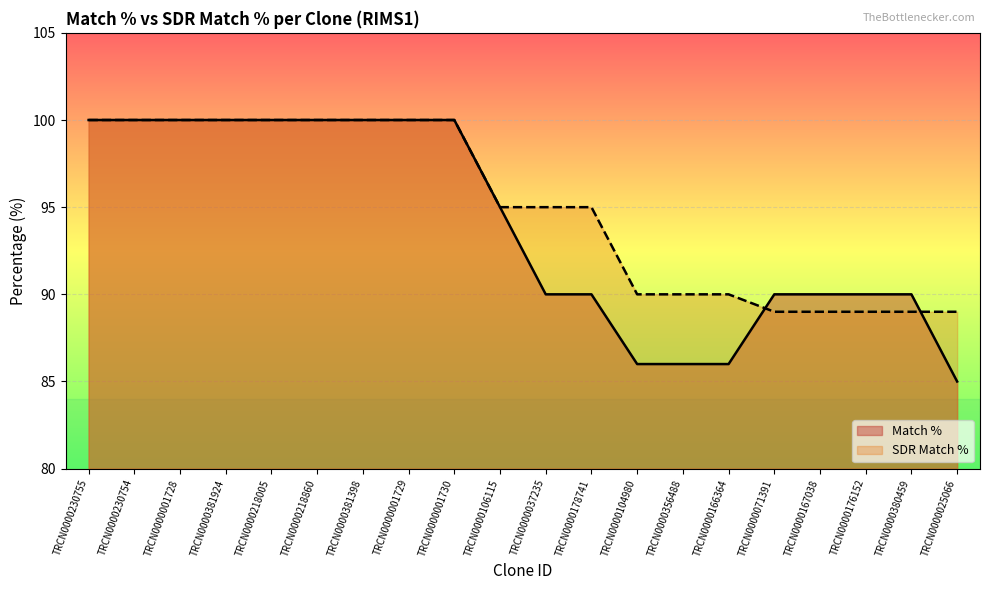

At how many categories does at least one series exceed 96?

9